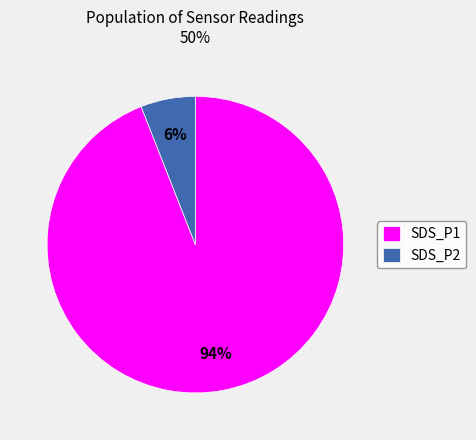

What percentage is the SDS_P2 slice, to the nearest percent?

6%